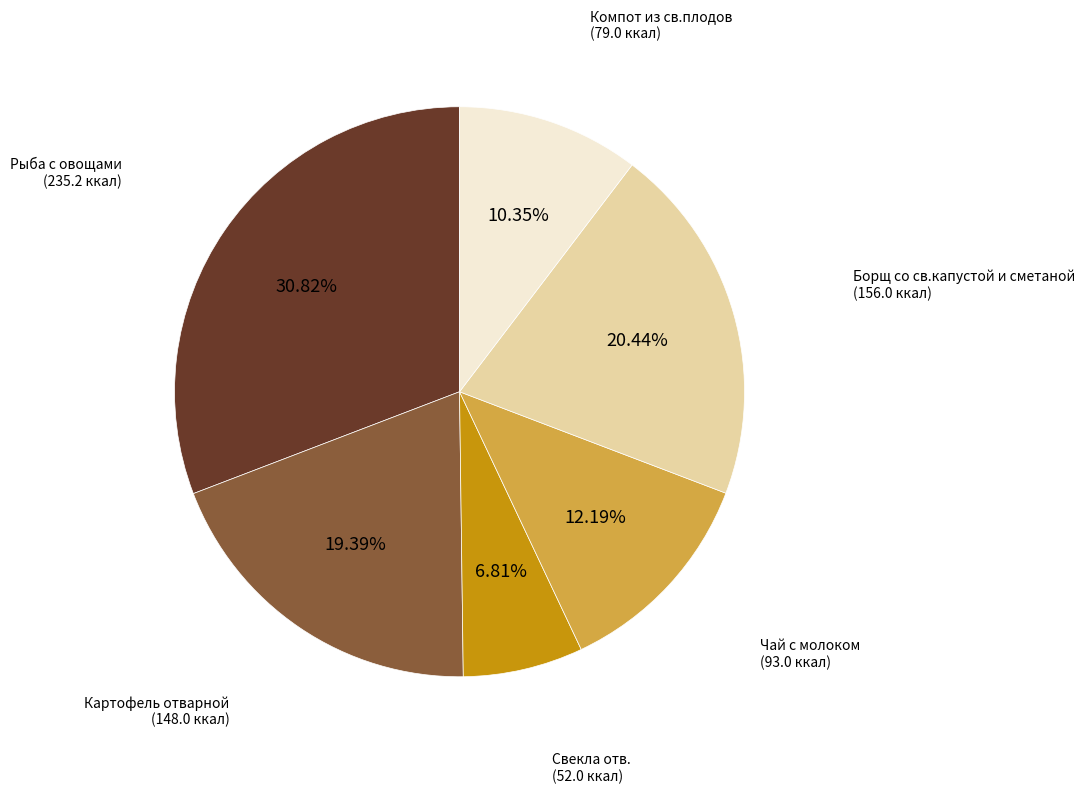

How many segments does this pie chart have?

6